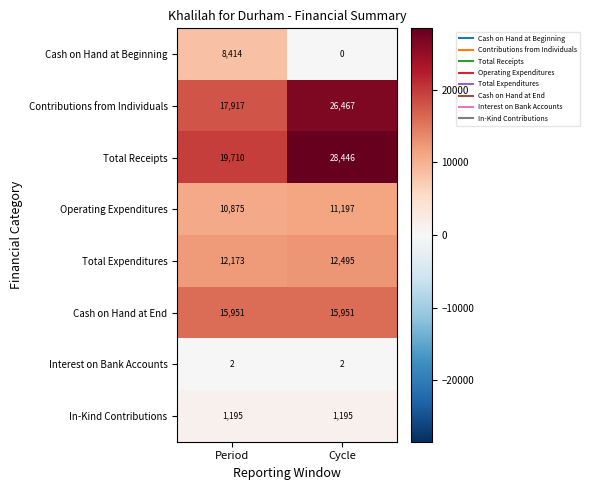

Rank the series by their maximum value, from lowest to highest.

Interest on Bank Accounts, In-Kind Contributions, Cash on Hand at Beginning, Operating Expenditures, Total Expenditures, Cash on Hand at End, Contributions from Individuals, Total Receipts